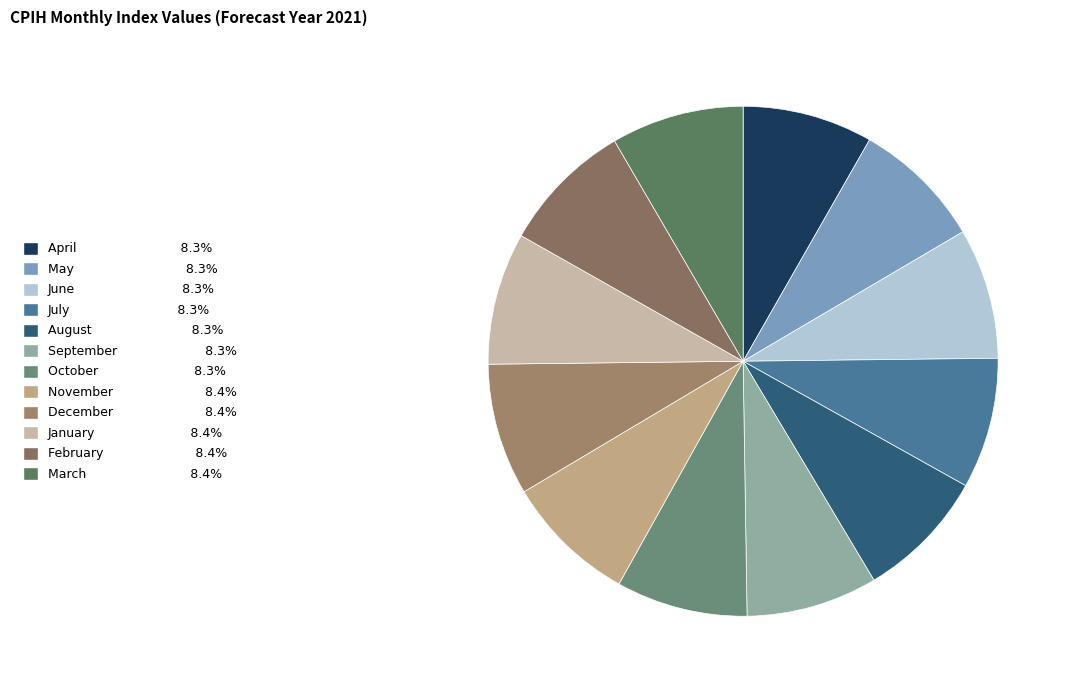

How many slices are in this pie chart?

12